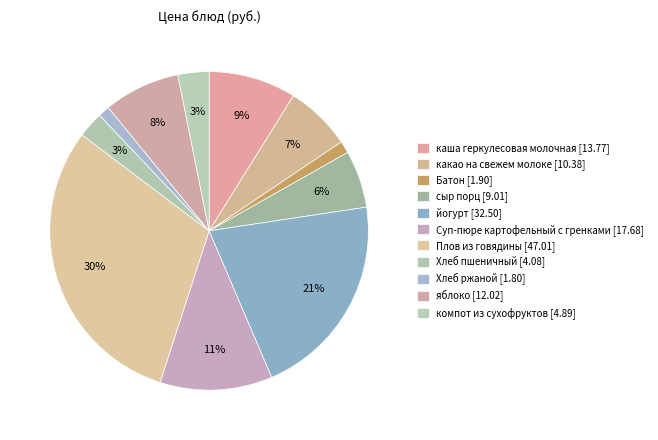

How many slices are in this pie chart?

11